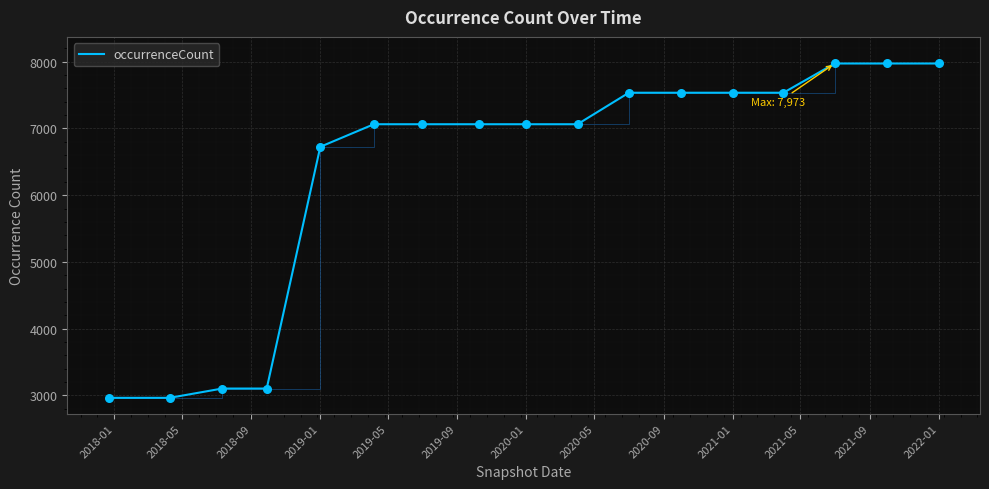

What is the greatest value displayed?

7973